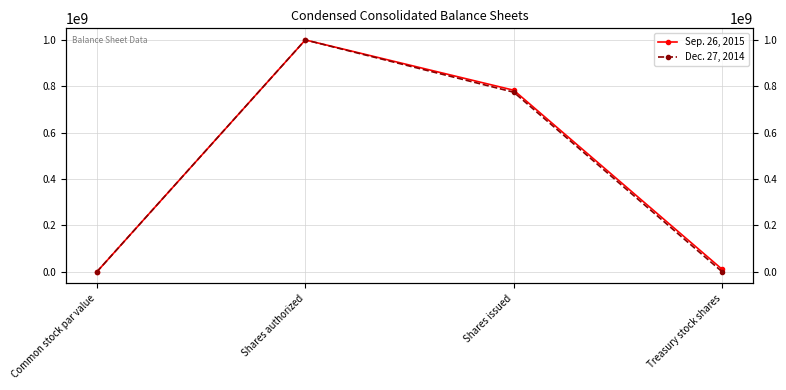

True or false: Sep. 26, 2015 and Dec. 27, 2014 intersect in this chart.

False